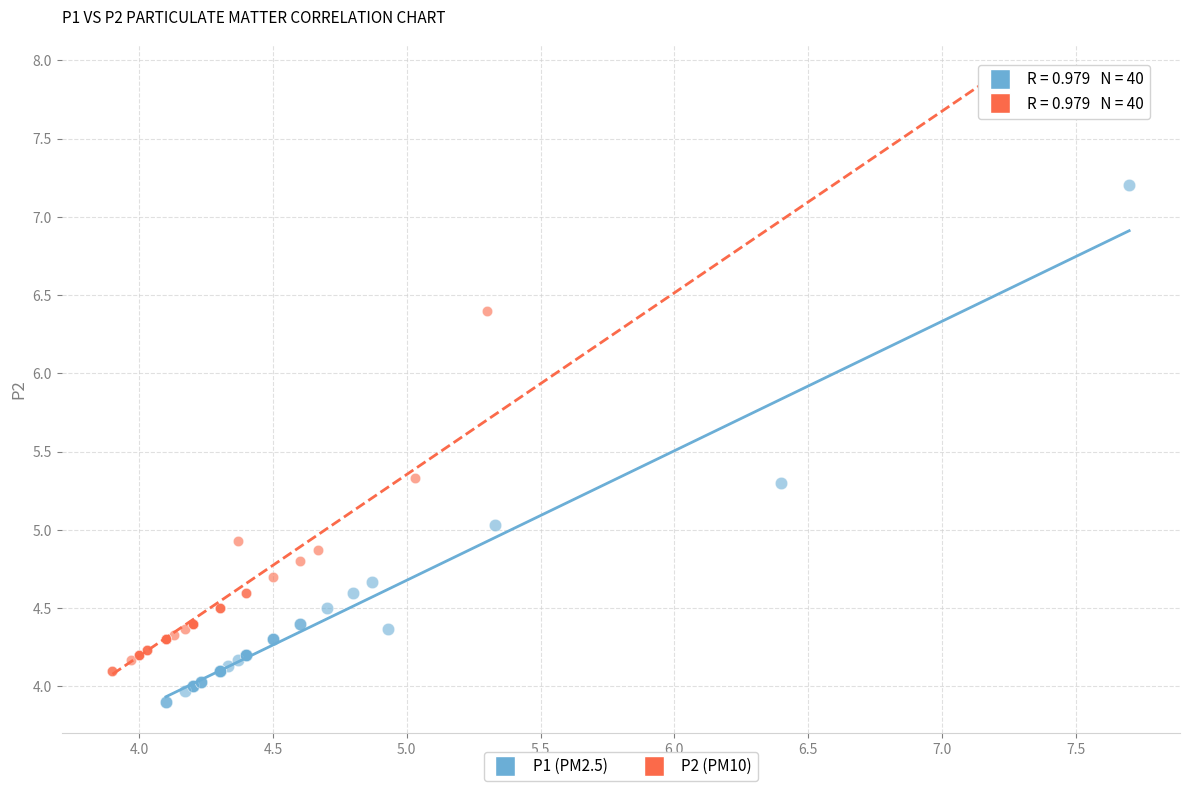

Which series has the largest Y range (max minus min)?

P2 (PM10)